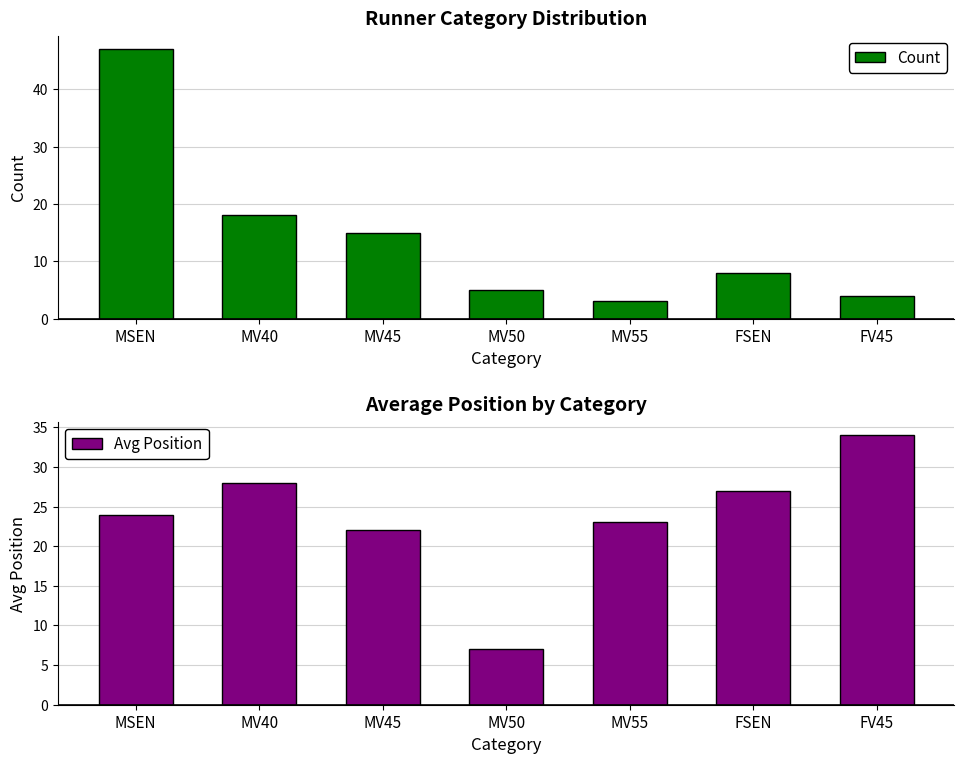

Which series has the largest range (max minus min)?

Count